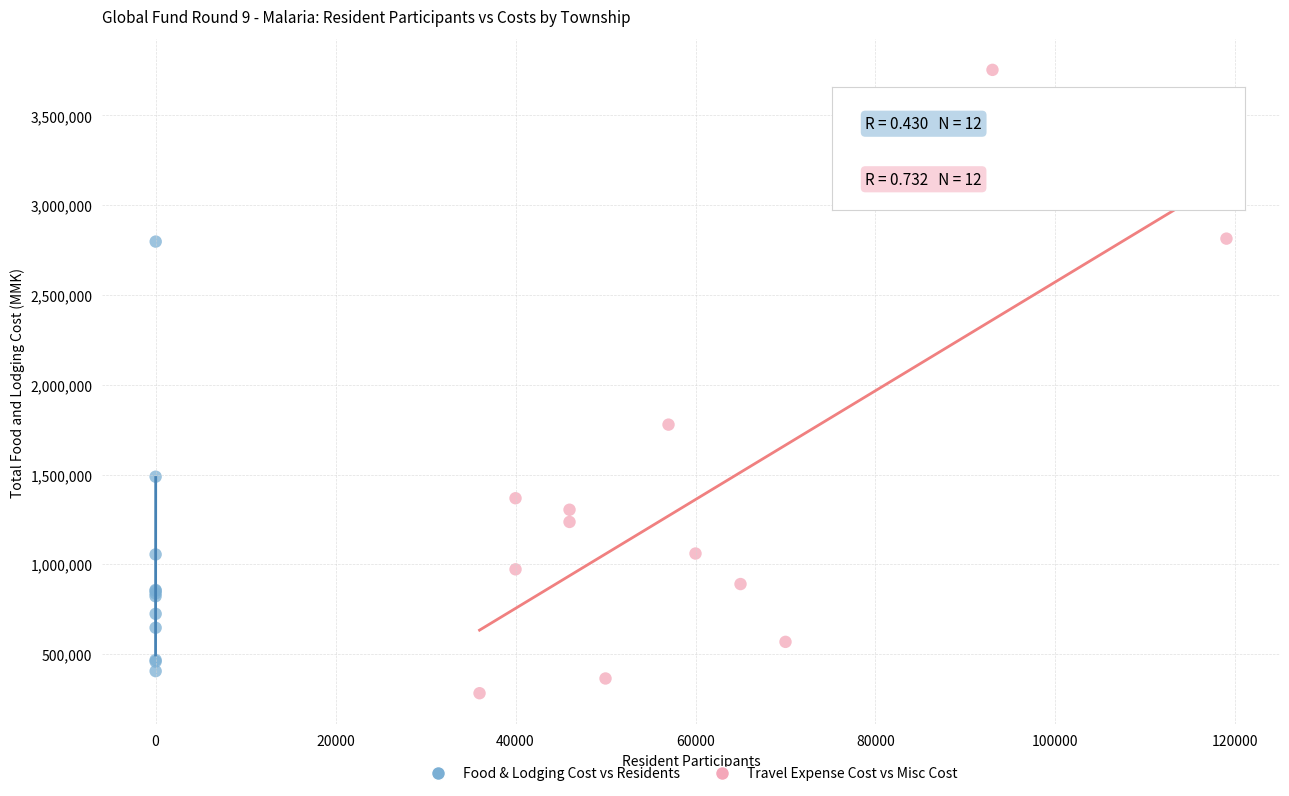

Which series contains the lowest Y value?

Travel Expense Cost vs Misc Cost